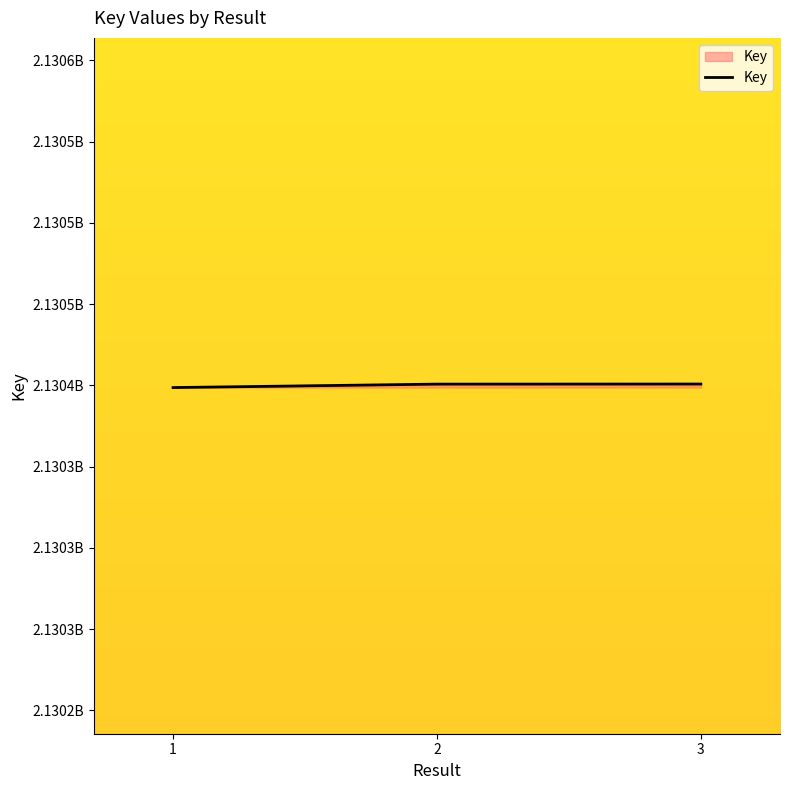

Does the chart display data point markers on the line(s)?

No